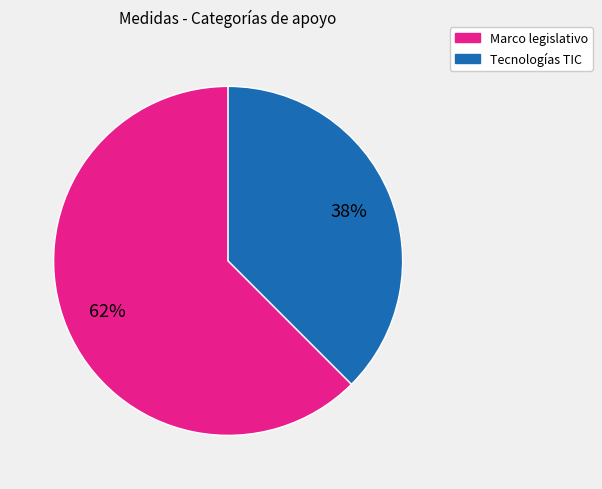

To the nearest percent, what is the average slice percentage?

50%